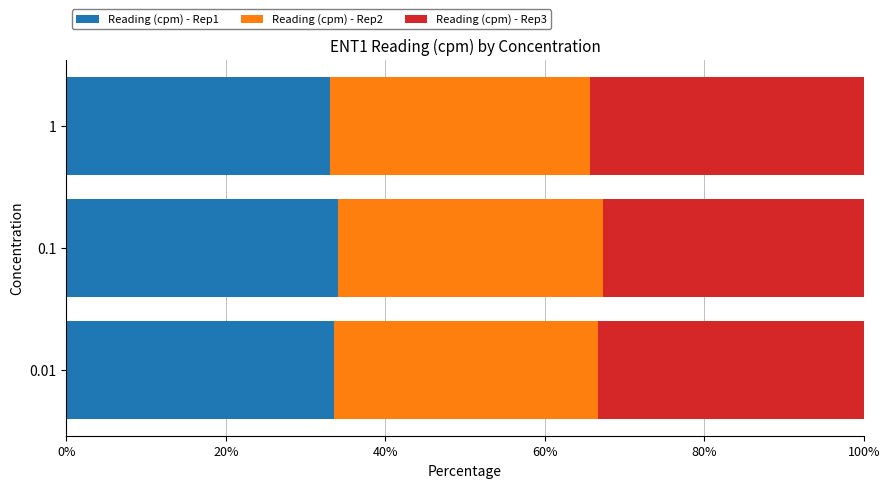

What is the sum of all Reading (cpm) - Rep1 values?

100.7